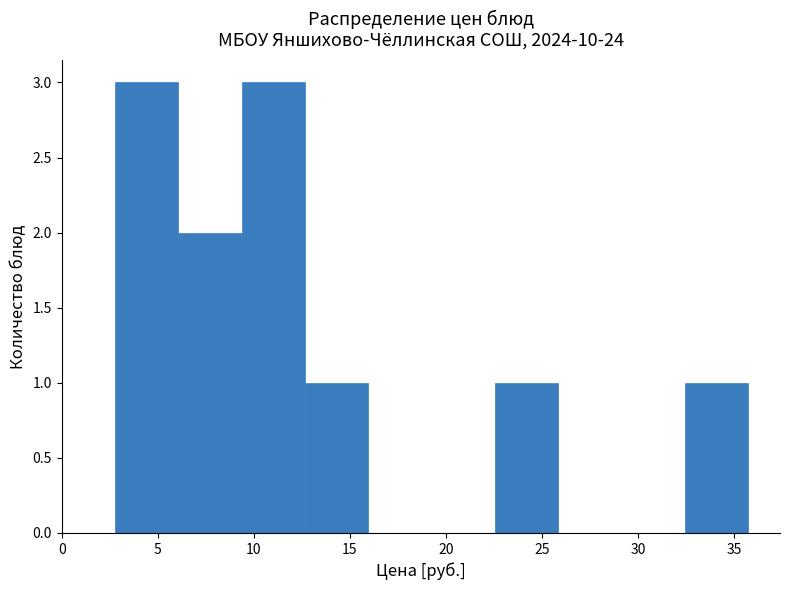

Reading left to right, transcribe this chart: for each bar, give the range it covers on the x-axis and its height. Neither the bar edges nor the heights are printed on the chart, so give them approximately, as read against the axes.

3.0 to 6.0: 3
6.0 to 9.5: 2
9.5 to 12.5: 3
12.5 to 16.0: 1
16.0 to 19.5: 0
19.5 to 22.5: 0
22.5 to 26.0: 1
26.0 to 29.0: 0
29.0 to 32.5: 0
32.5 to 35.5: 1